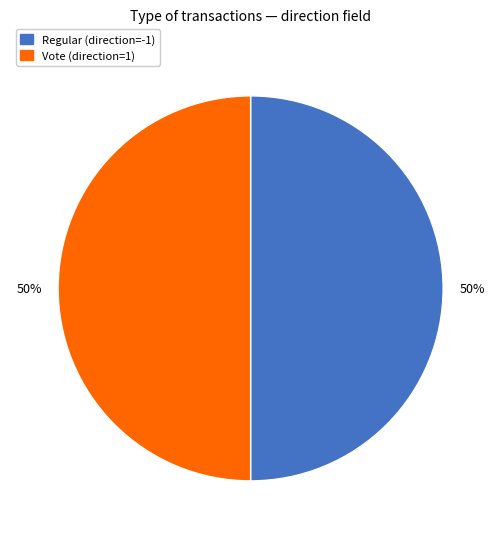

To the nearest percent, what percentage of the pie is Vote?

50%